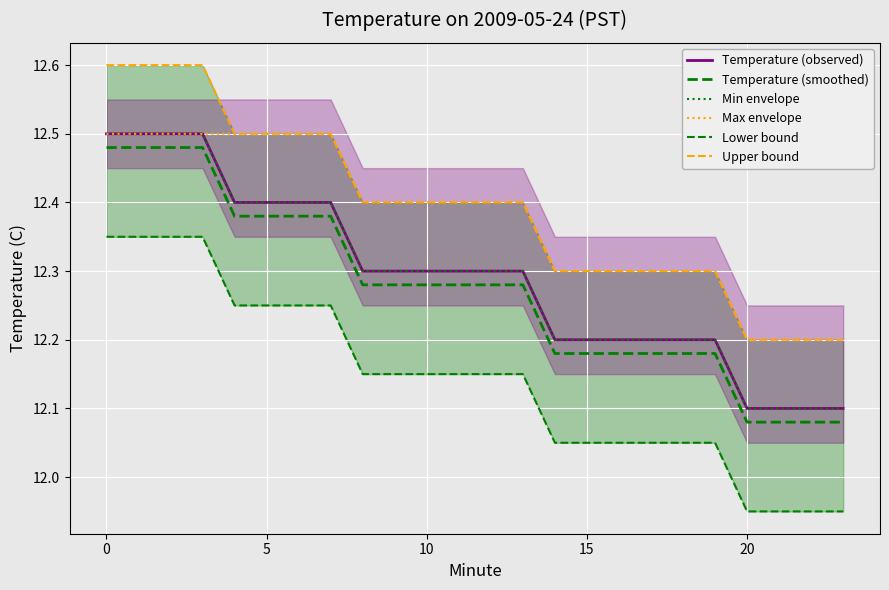

How many Lower bound values are between 12 and 13?

20